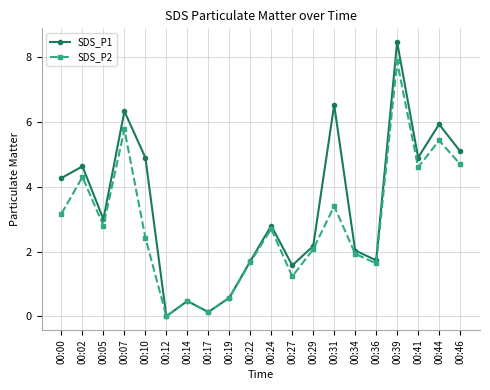

Which series has the largest total across all categories?

SDS_P1